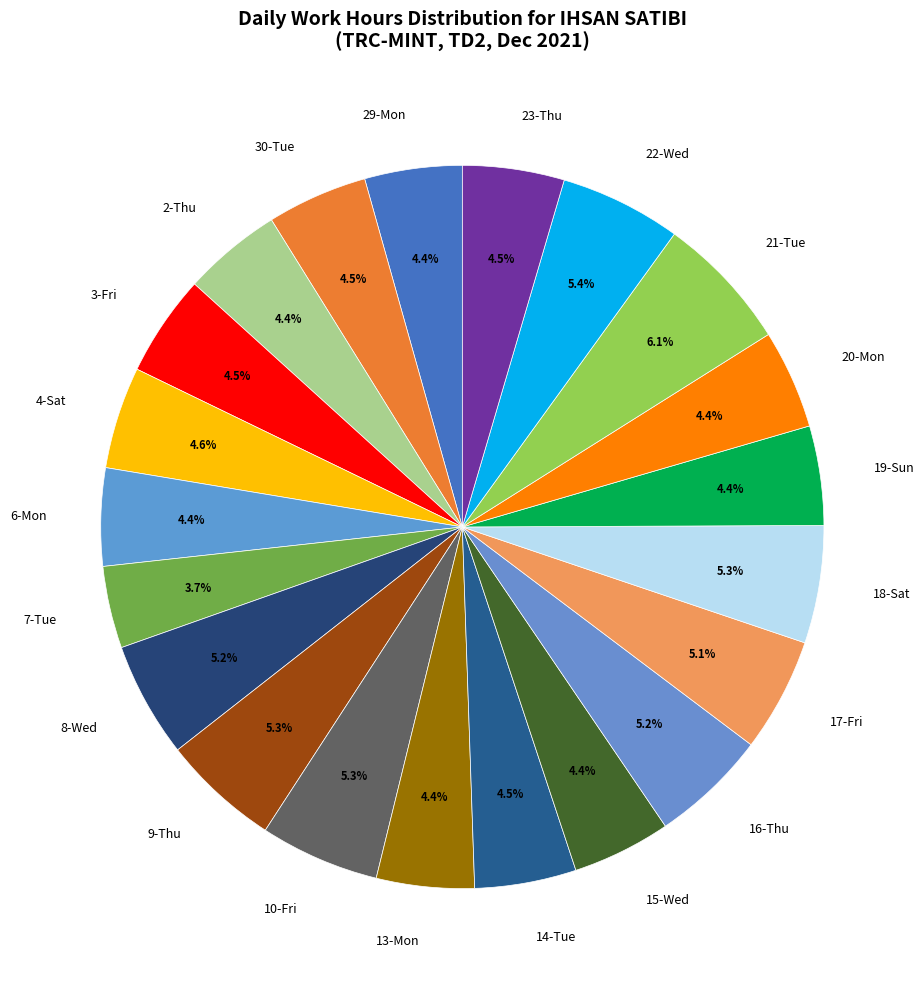

Do 3-Fri and 2-Thu together represent more than half of the pie?

No